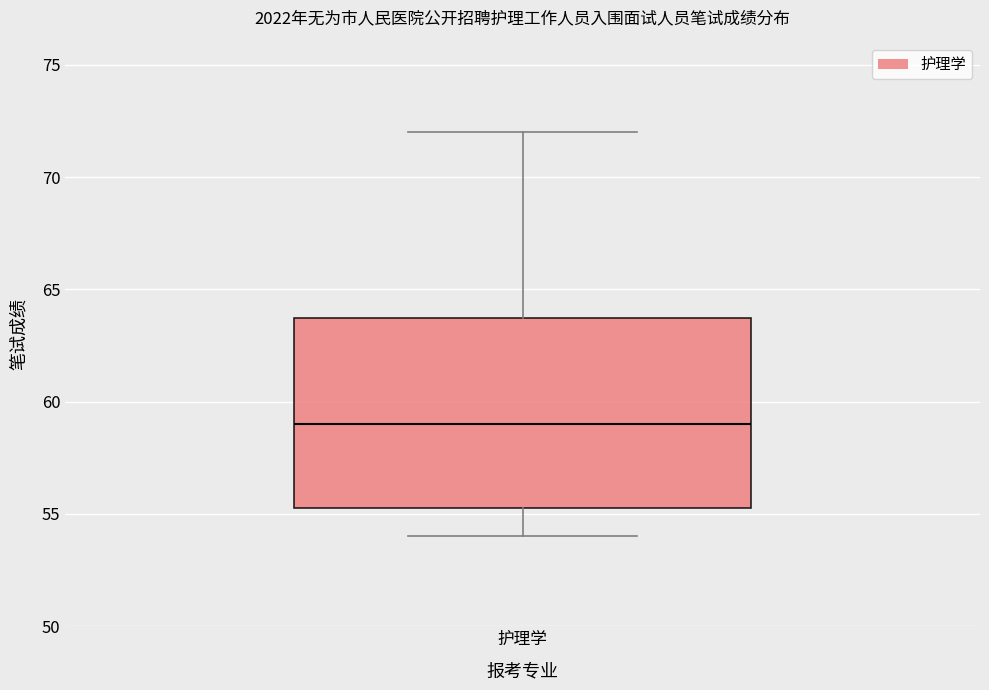

Where is the upper edge of the box for 护理学 on the y-axis? The values are not printed on the chart, so give them approximately, as read against the axis.

64.0